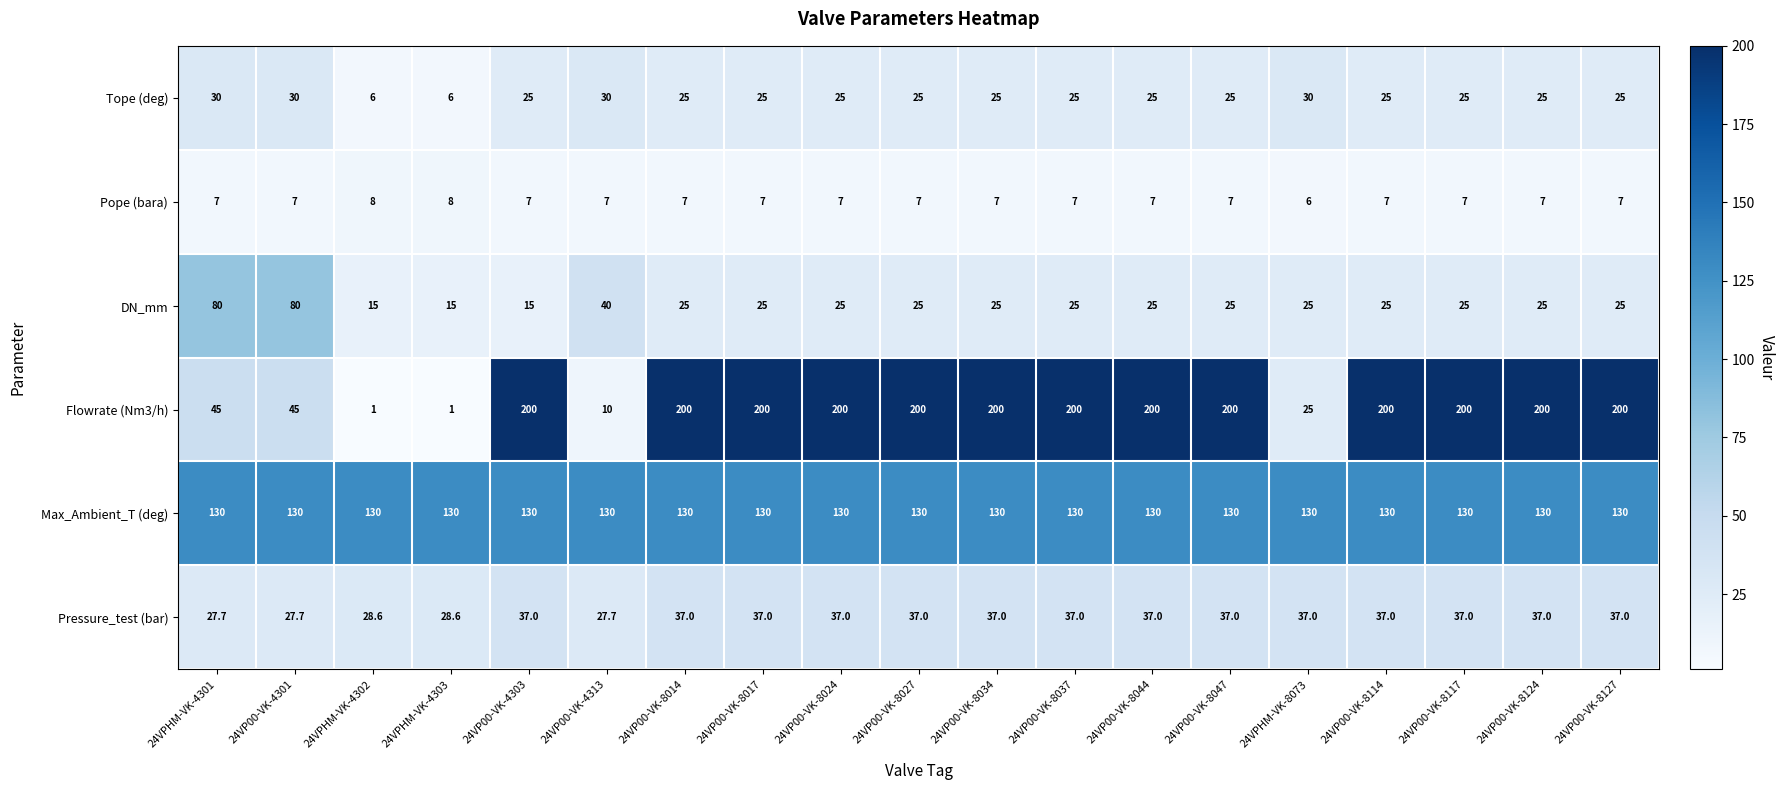

Read the Flowrate (Nm3/h) value at 24VPHM-VK-4301.

45.0